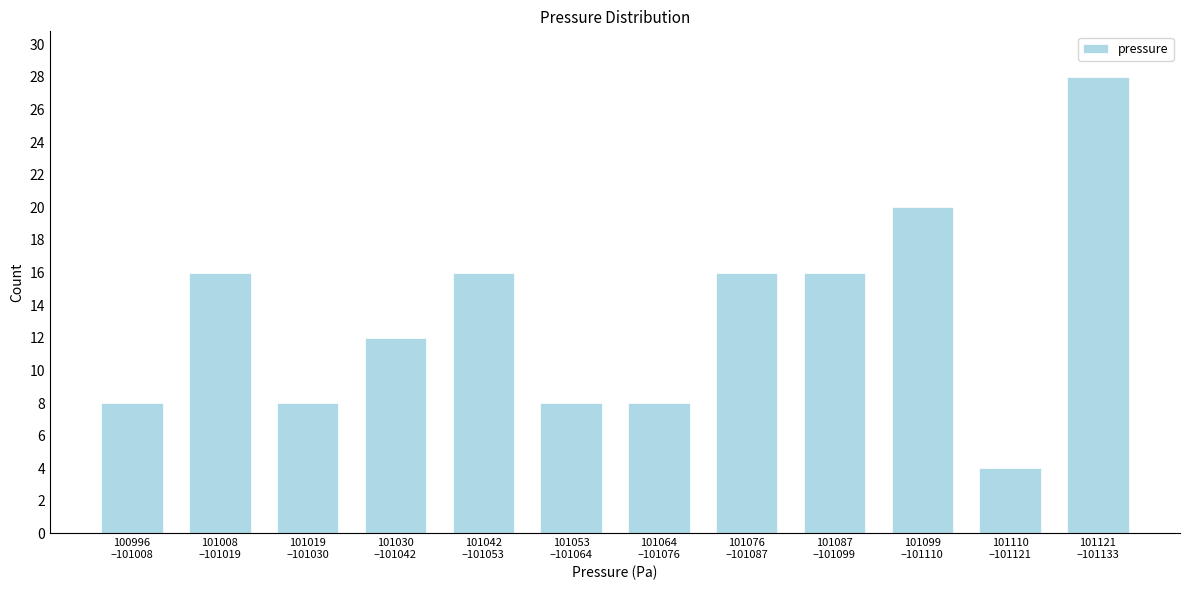

Reading right to left, extract all data points from this chart.

28	4	20	16	16	8	8	16	12	8	16	8